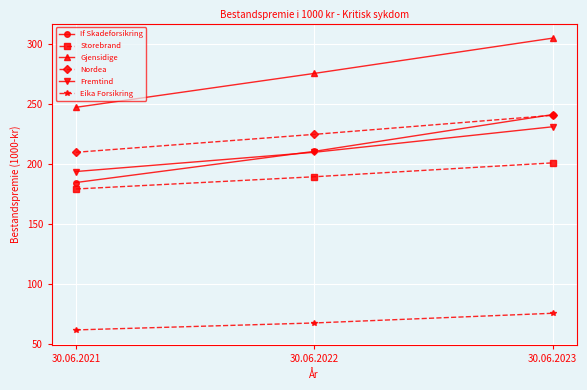

Does the chart have visible grid lines?

Yes